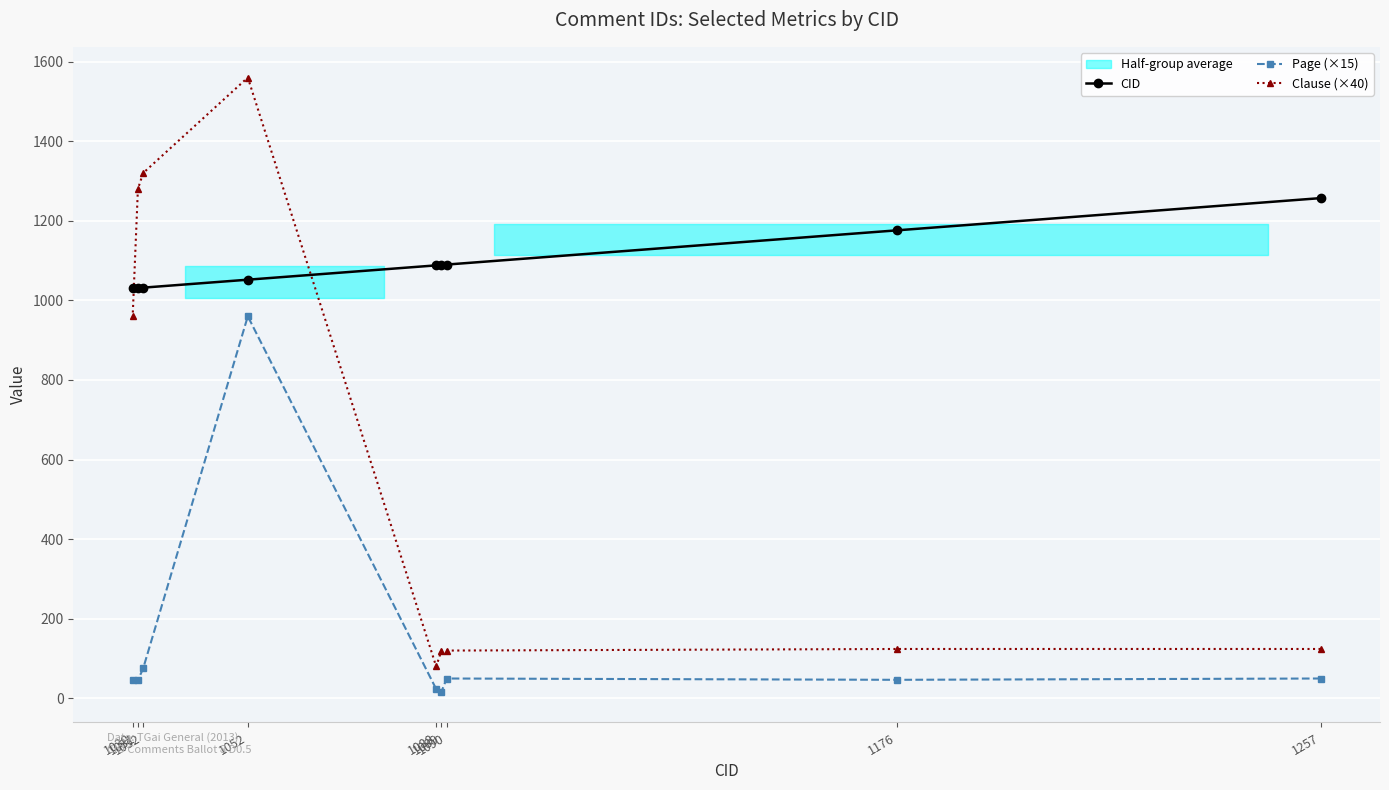

What is the value of the Page (×15) point at the 4th from the left?

960.0